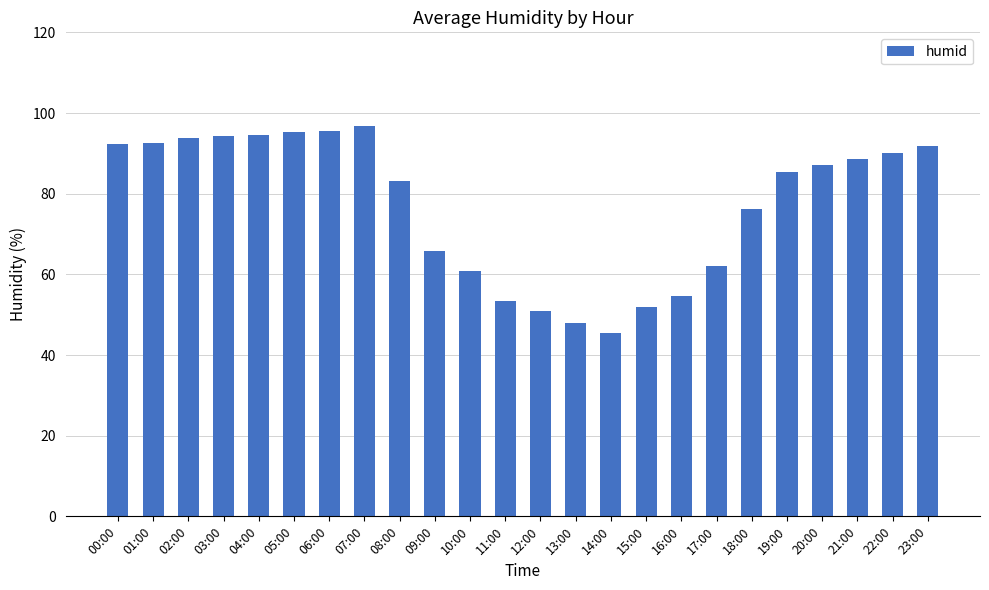

What is the label of the 16th bar from the left?

15:00